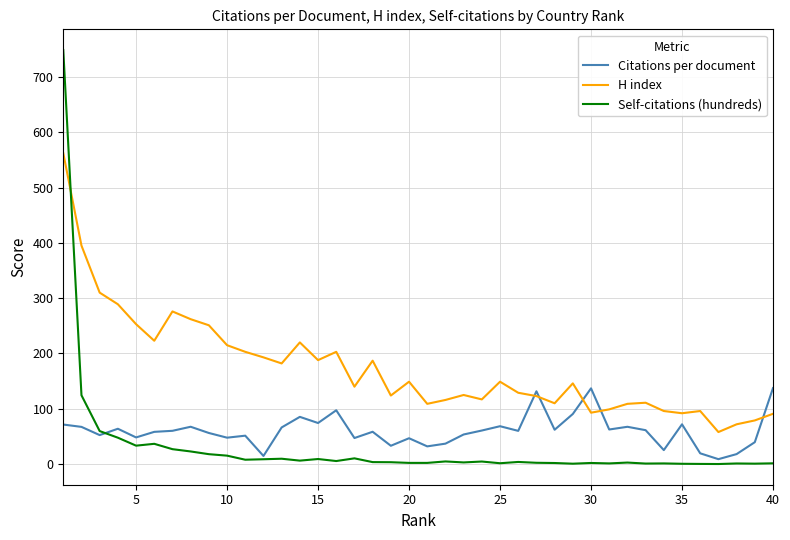

What is the maximum value for H index?

562.0